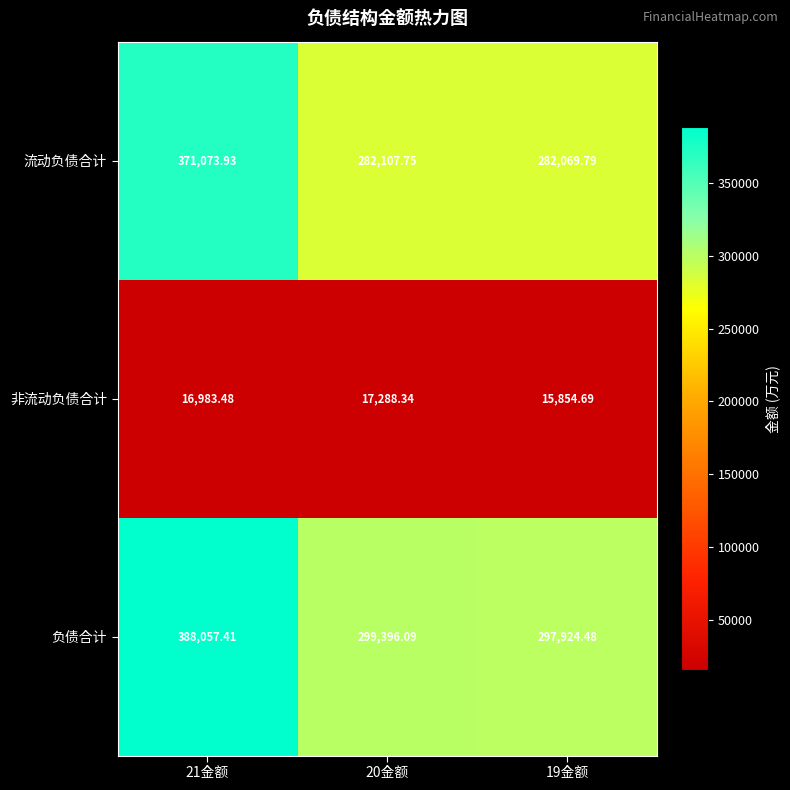

Which series has the largest range (max minus min)?

负债合计